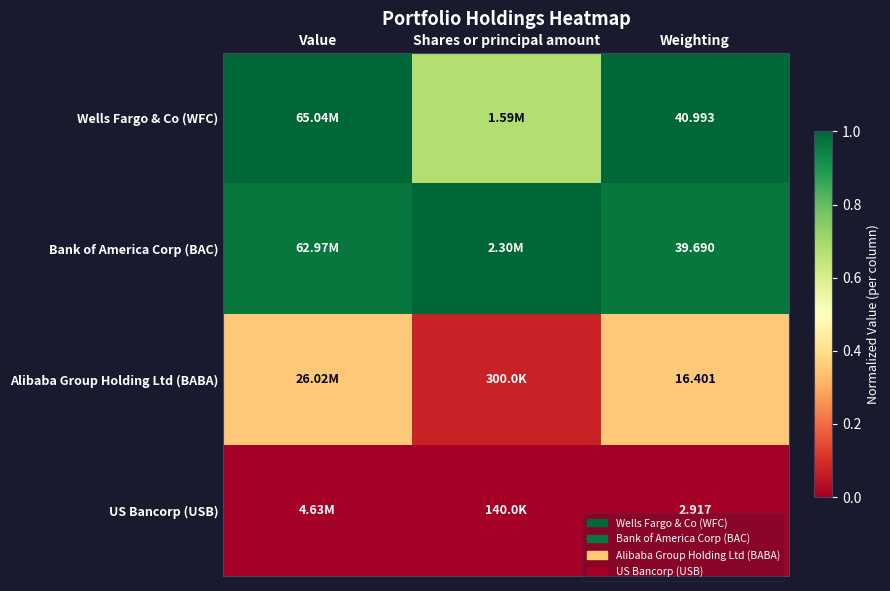

Which category has the lowest value in the Alibaba Group Holding Ltd (BABA) series?

Shares or principal amount